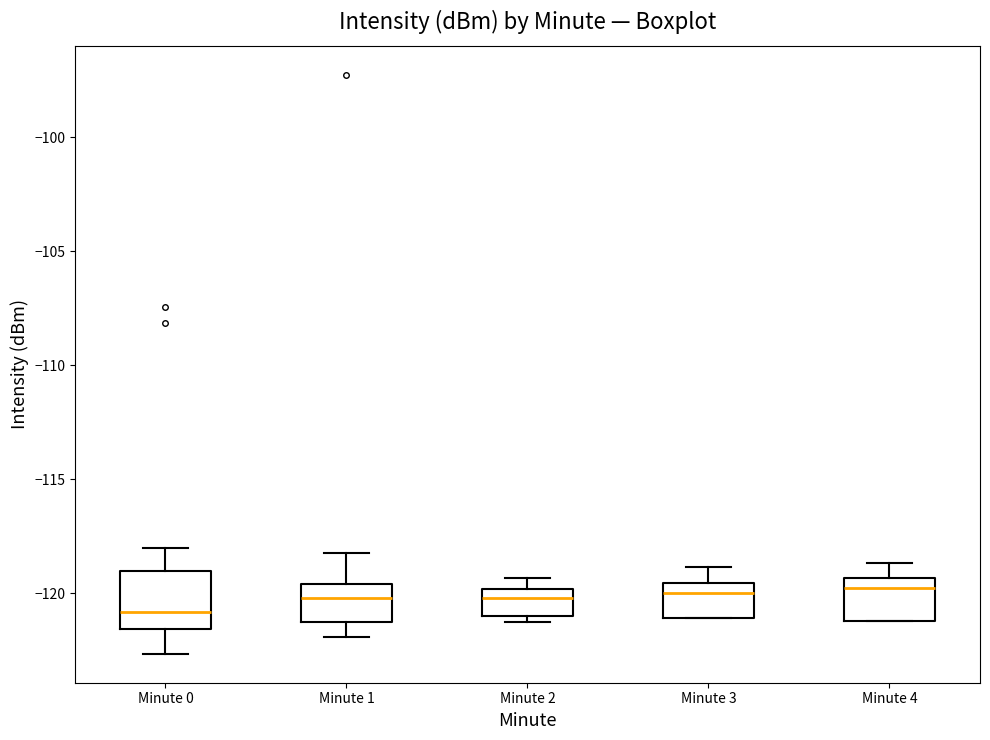

Reading left to right, read every box against the y-axis: the position of its median line, the range the box covers, and the ends of its whiskers. The values are not printed on the chart, so give them approximately, as read against the axis.

Minute 0: median -121.0, box -121.5 to -119.0, whiskers -122.5 to -118.0
Minute 1: median -120.0, box -121.0 to -119.5, whiskers -122.0 to -118.0
Minute 2: median -120.0 (just below the box's upper edge), box -121.0 to -120.0, whiskers -121.0 (just below the box's lower edge) to -119.5
Minute 3: median -120.0, box -121.0 to -119.5, whiskers -121.0 to -119.0
Minute 4: median -120.0, box -121.0 to -119.5, whiskers -121.0 to -118.5